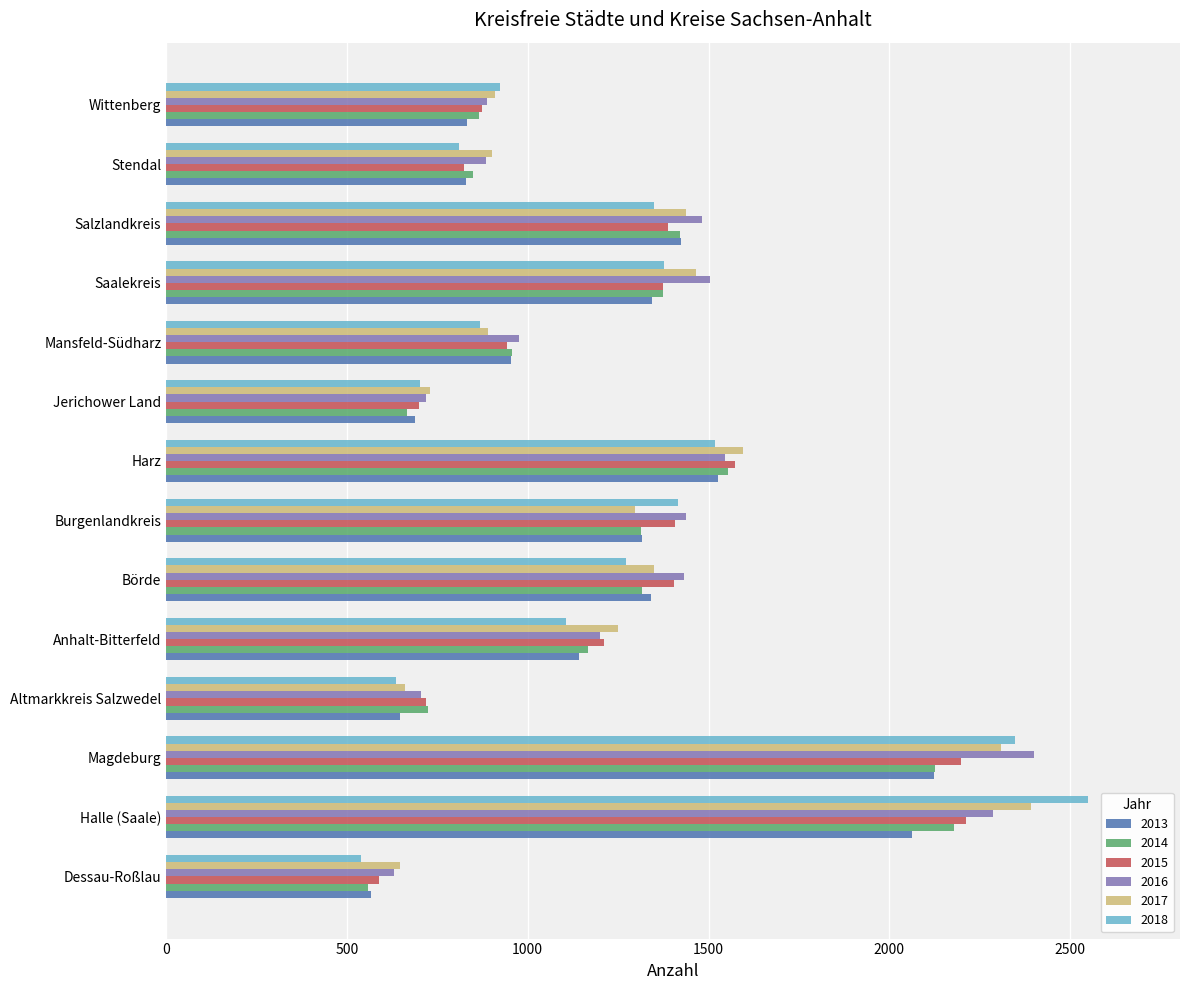

The 2018 series shows 1519 at Harz. True or false?

True